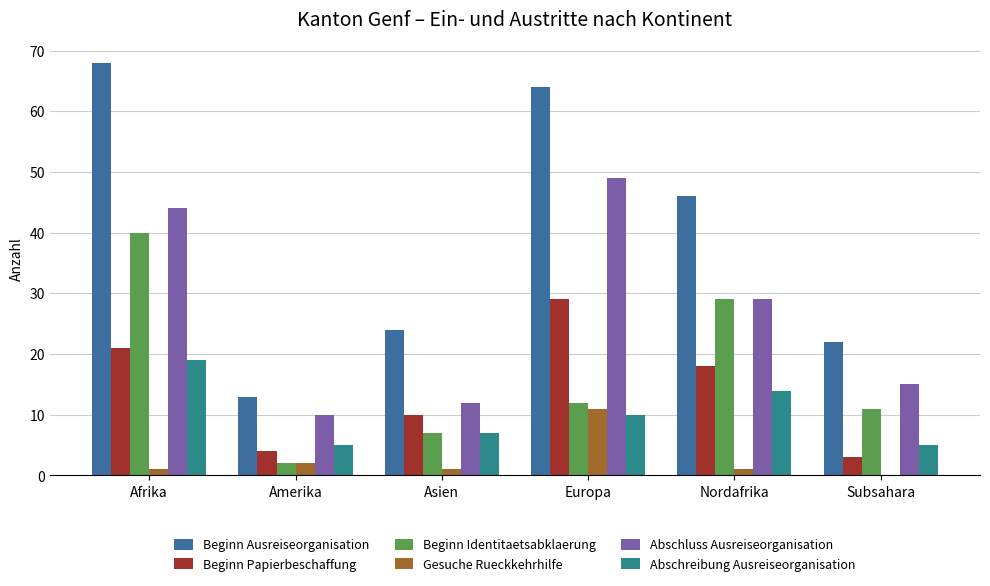

Are the bars horizontal?

No